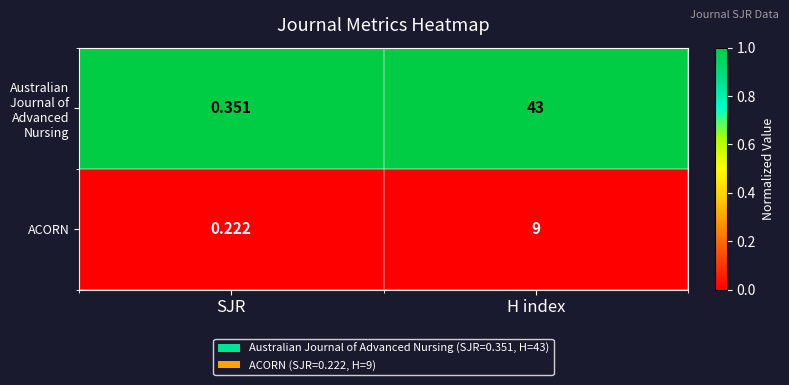

At which category is the sum across all series the highest?

H index